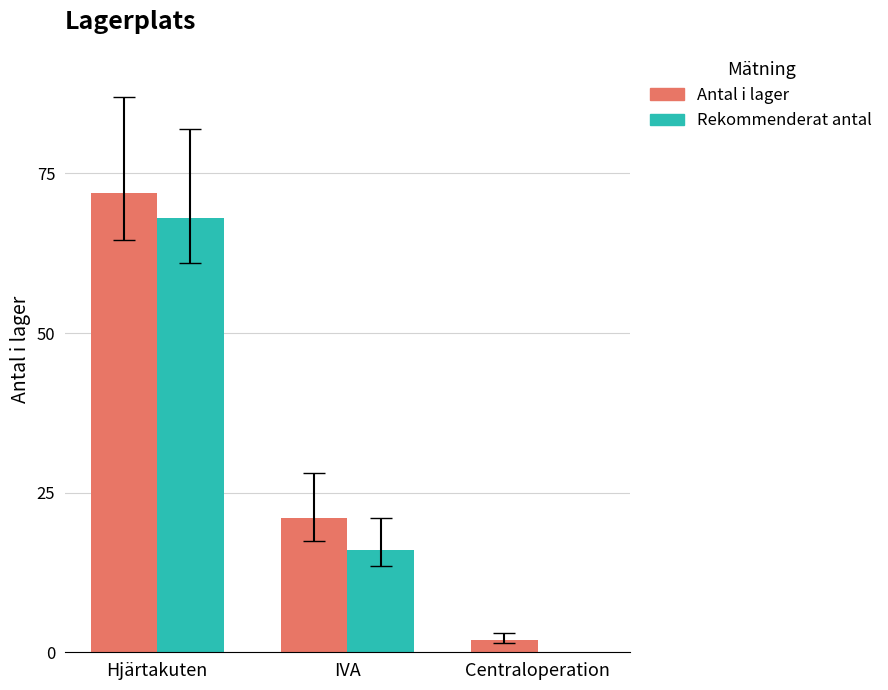

What is the sum of all Rekommenderat antal values?

84